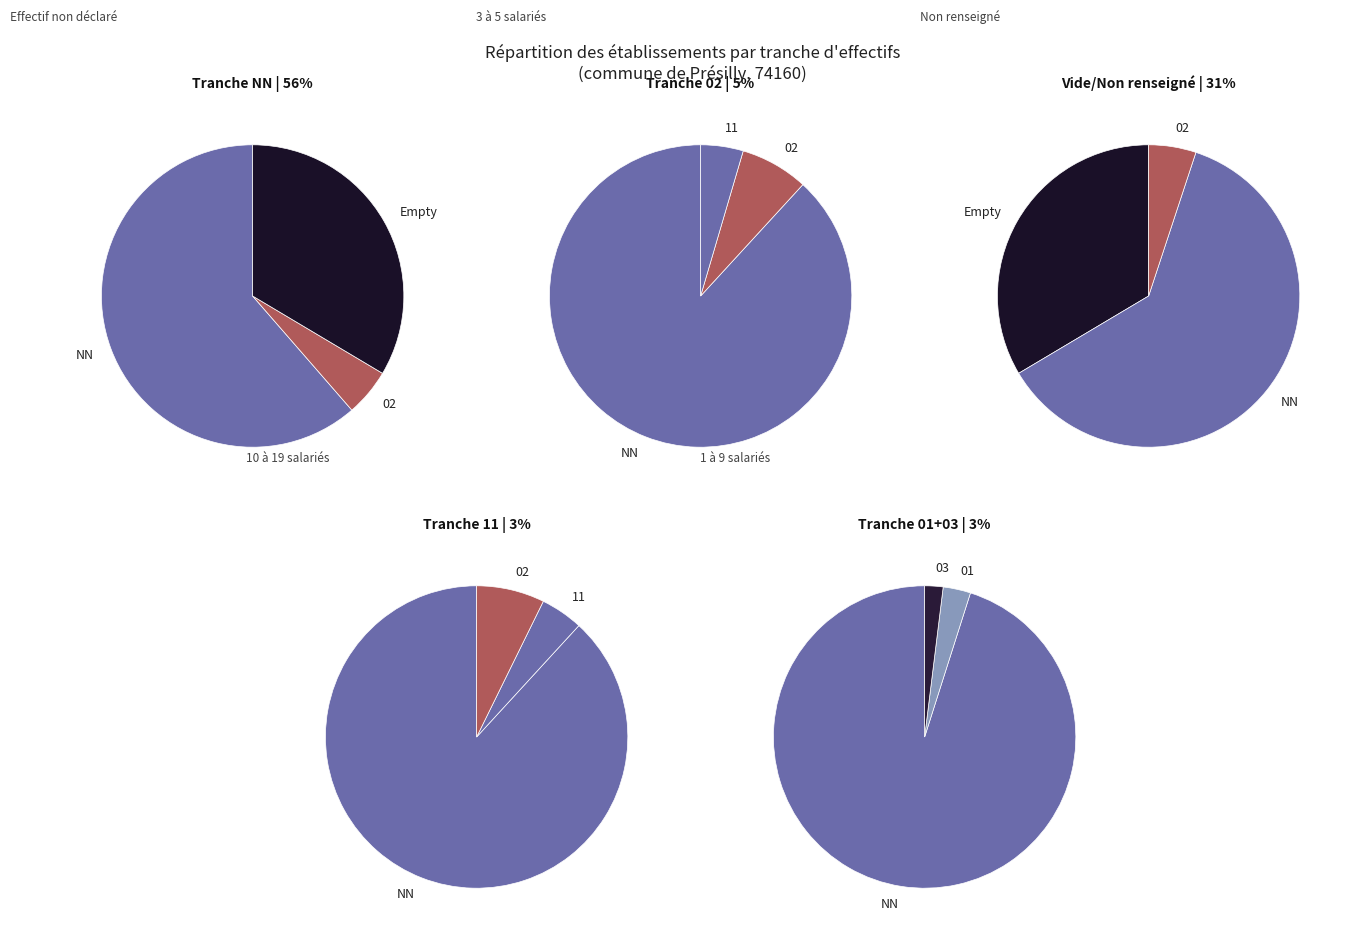

Which category has the biggest portion of the pie?

NN